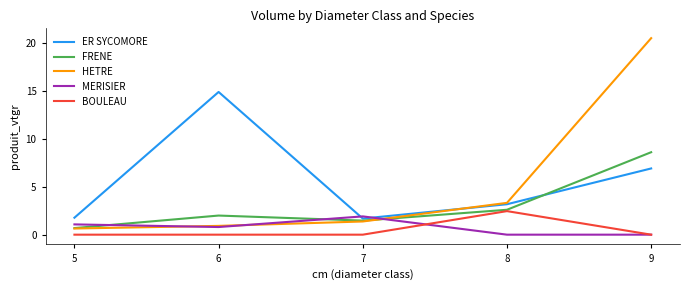

In MERISIER, how many points are higher than both neighbors (excluding endpoints)?

1